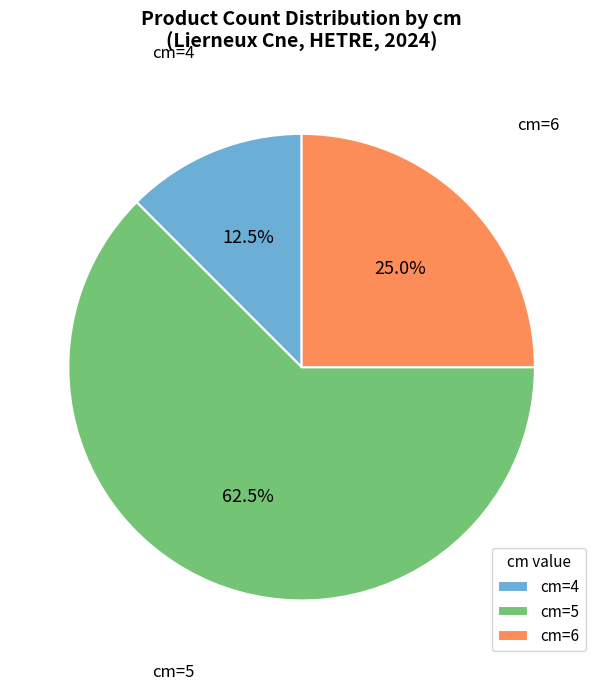

Rank the categories by value from lowest to highest.

cm=4, cm=6, cm=5